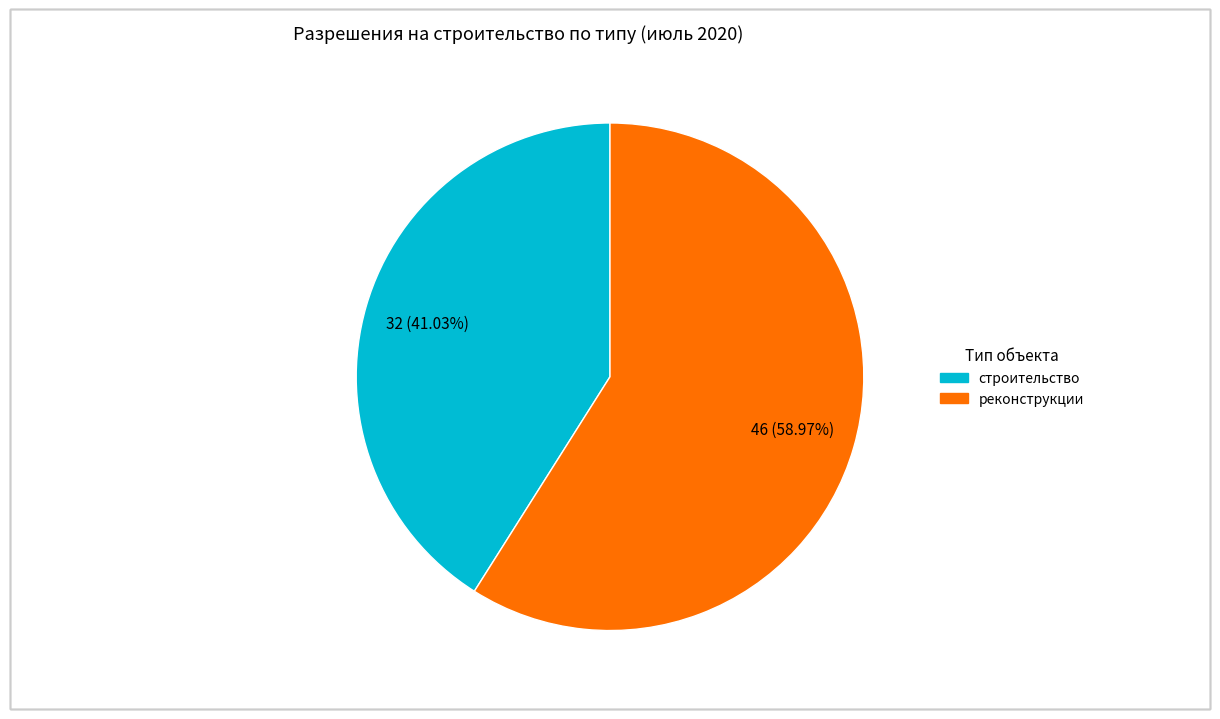

To the nearest percent, what percentage of the pie is строительство?

41%